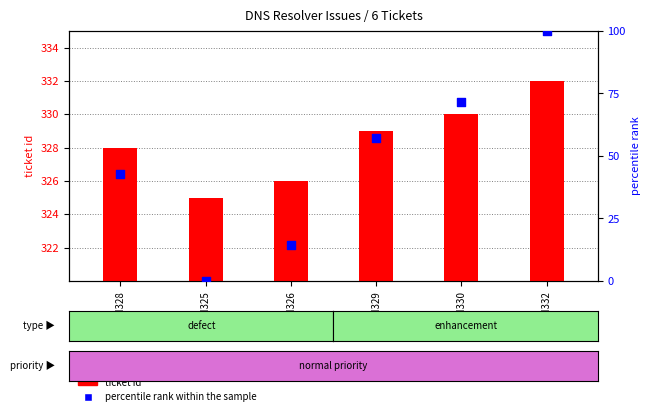

At how many categories does at least one series exceed 266?

6